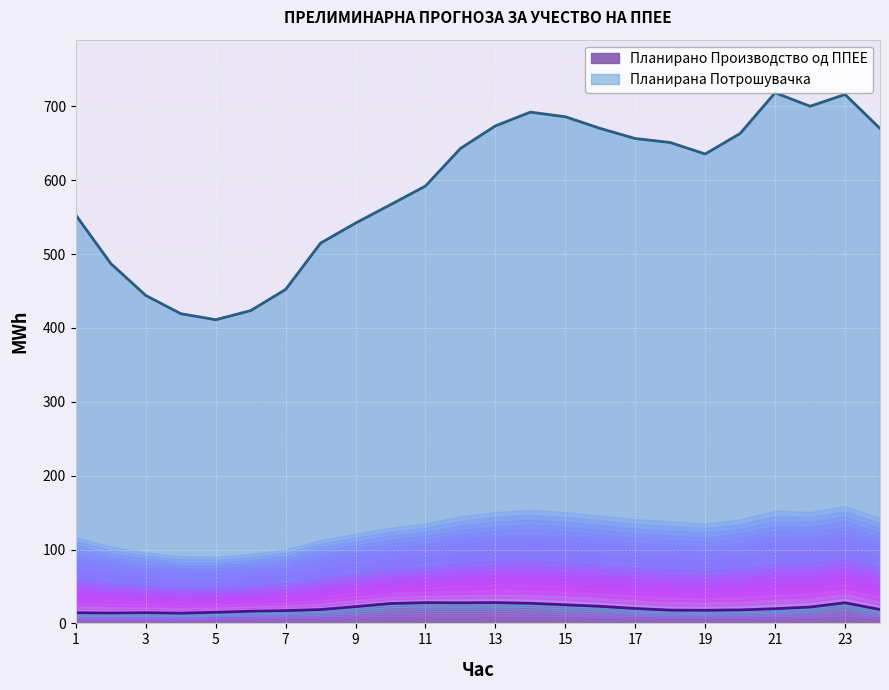

True or false: Планирана Потрошувачка and Планирано Производство од ППЕЕ cross at least once.

False